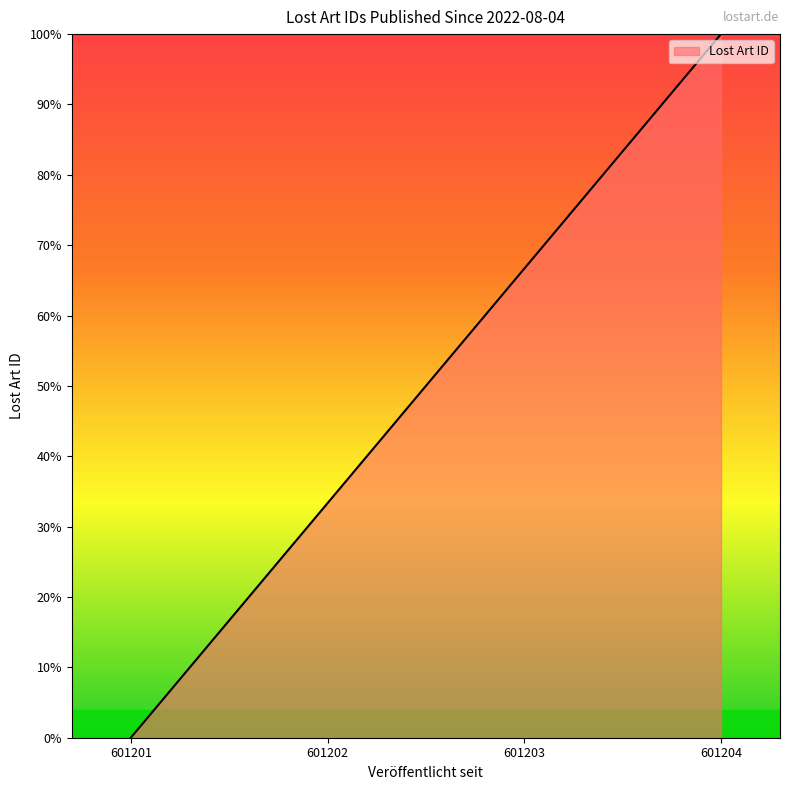

What is the change in value from 601202 to 601203?

+33.3